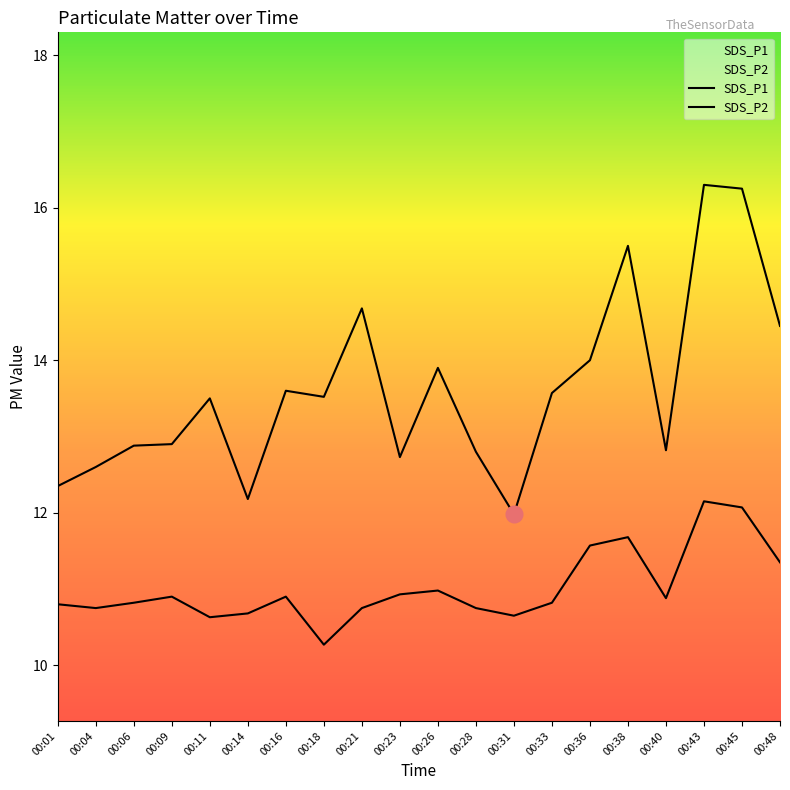

Reading right to left, list all the values displayed in this chart.

SDS_P1: 14.4	16.2	16.3	12.8	15.5	14.0	13.6	12.0	12.8	13.9	12.7	14.7	13.5	13.6	12.2	13.5	12.9	12.9	12.6	12.3
SDS_P2: 11.3	12.1	12.2	10.9	11.7	11.6	10.8	10.7	10.8	11.0	10.9	10.8	10.3	10.9	10.7	10.6	10.9	10.8	10.8	10.8